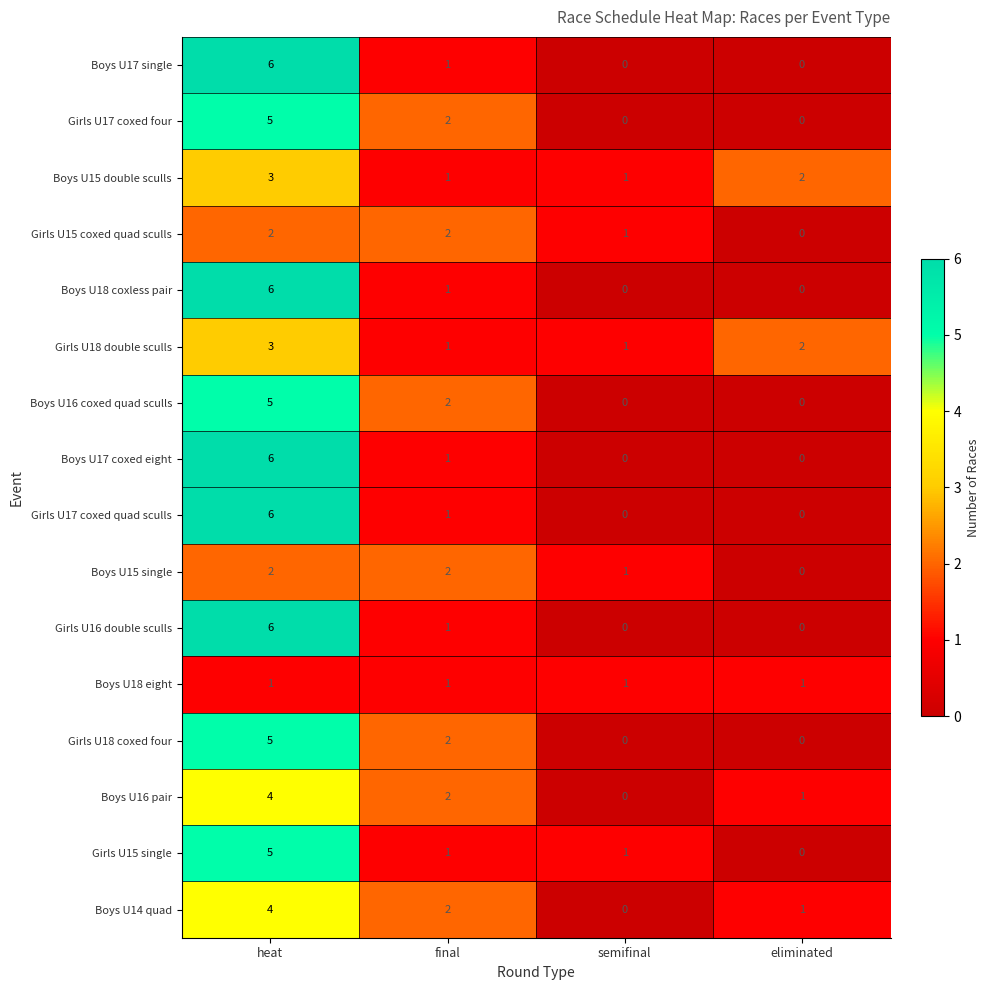

How many values in the Girls U18 coxed four series are below 2?

2